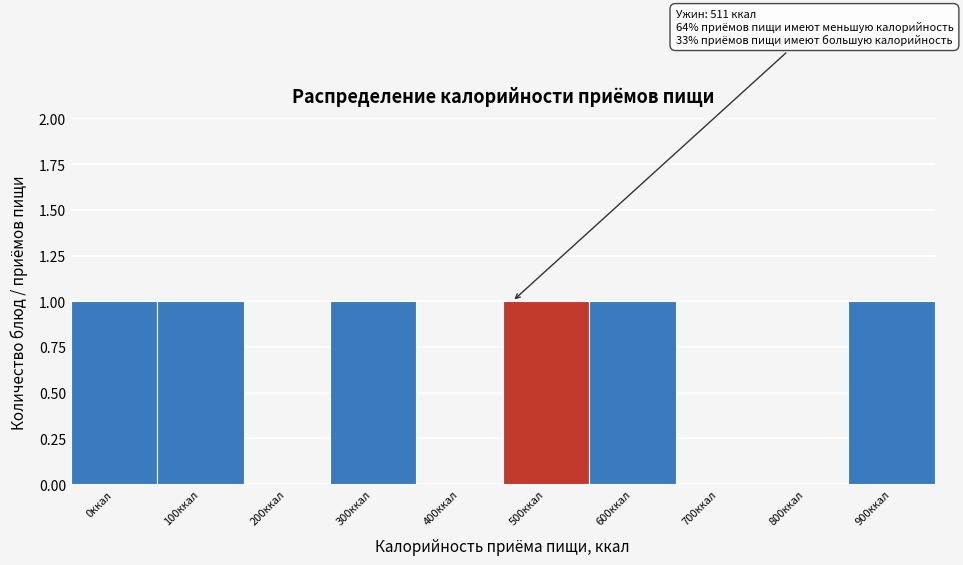

Reading right to left, extract all data points from this chart.

900ккал=1	800ккал=0	700ккал=0	600ккал=1	500ккал=1	400ккал=0	300ккал=1	200ккал=0	100ккал=1	0ккал=1